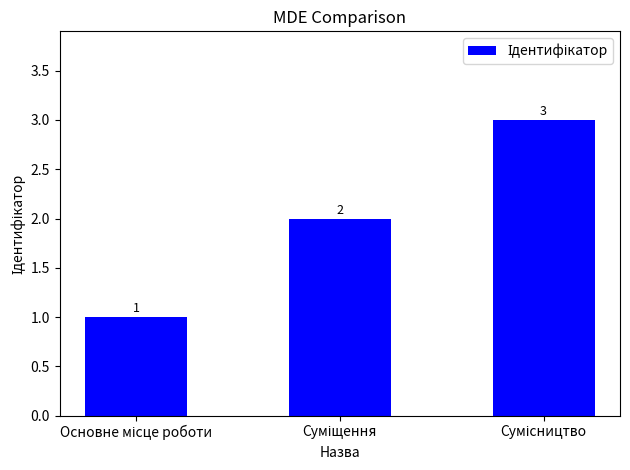

Count the values in the range 1 to 3.

3